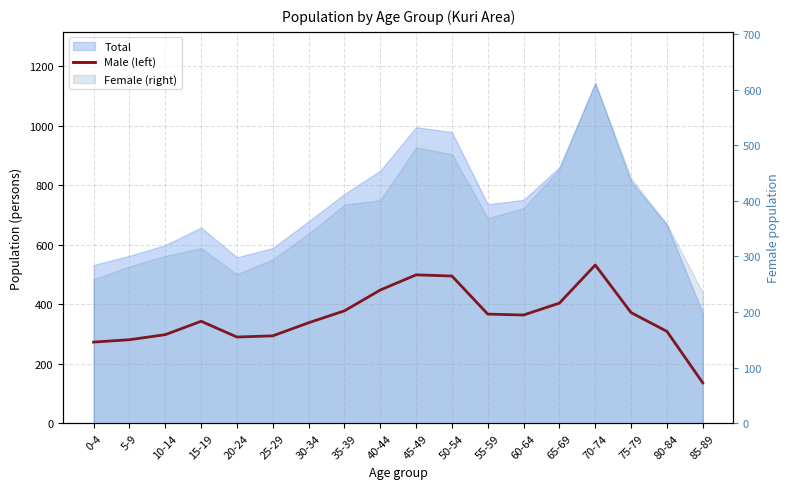

At which label does the data first exceed 364?

35-39